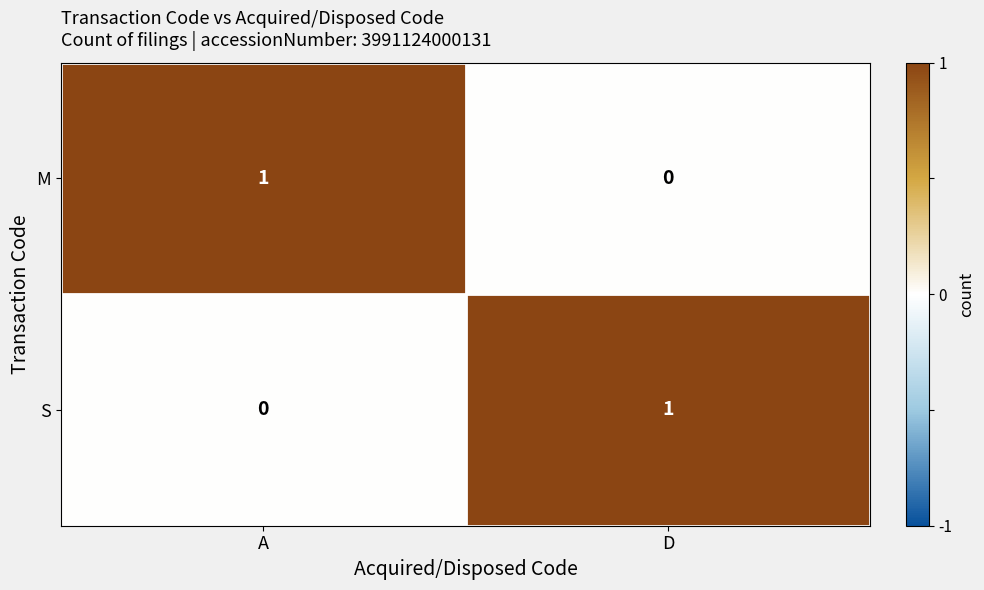

Reading left to right, list all the values displayed in this chart.

M: 1	0
S: 0	1